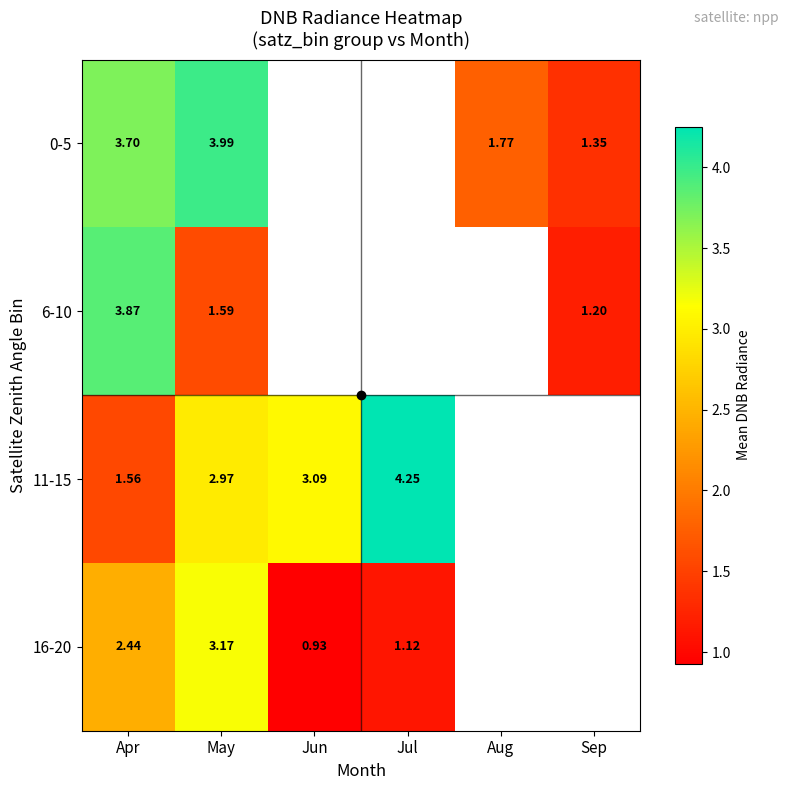

How many positive values does the 16-20 series have?

4